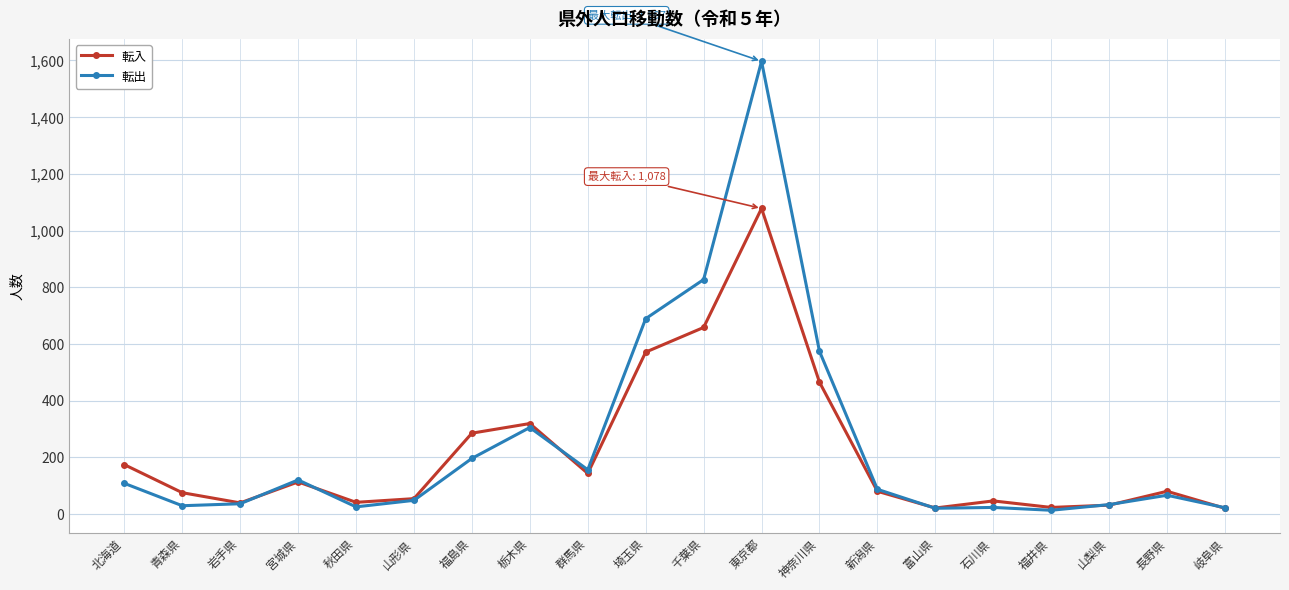

True or false: 転出 has a value of 120 at 宮城県.

True